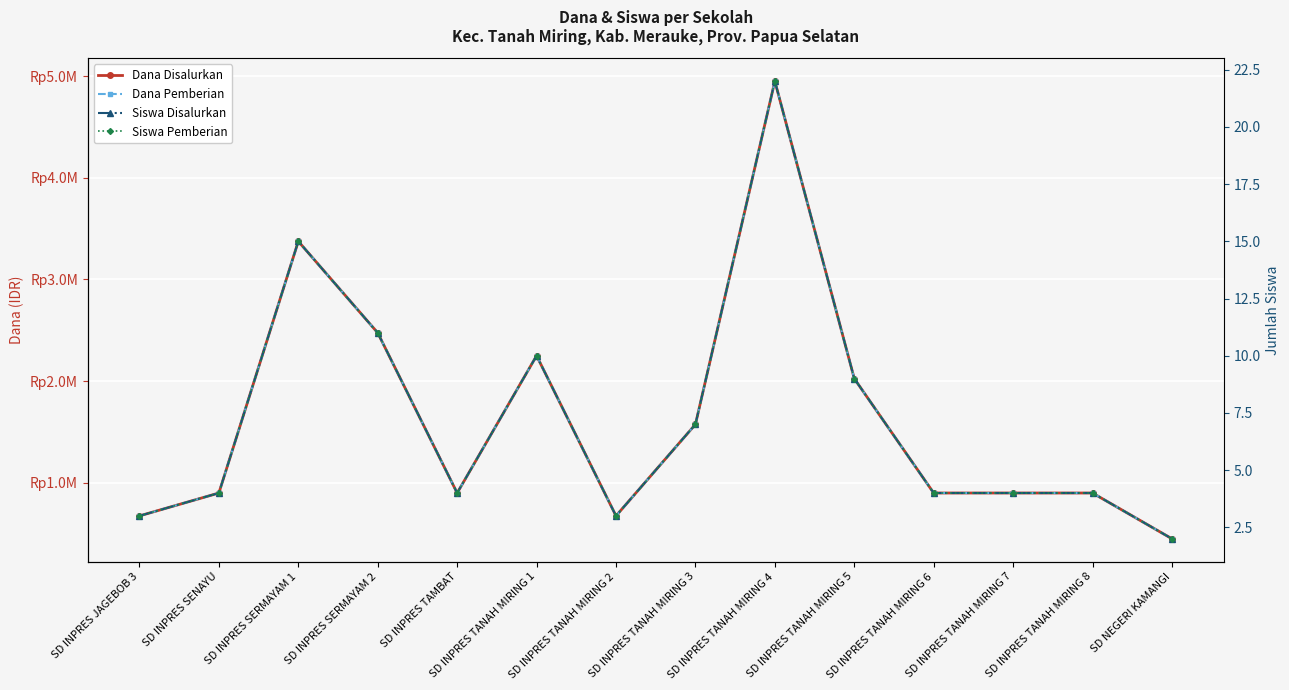

Reading left to right, transcribe all the data shown in this chart.

Dana Disalurkan: 675000	900000	3375000	2475000	900000	2250000	675000	1575000	4950000	2025000	900000	900000	900000	450000
Dana Pemberian: 675000	900000	3375000	2475000	900000	2250000	675000	1575000	4950000	2025000	900000	900000	900000	450000
Siswa Disalurkan: 3	4	15	11	4	10	3	7	22	9	4	4	4	2
Siswa Pemberian: 3	4	15	11	4	10	3	7	22	9	4	4	4	2